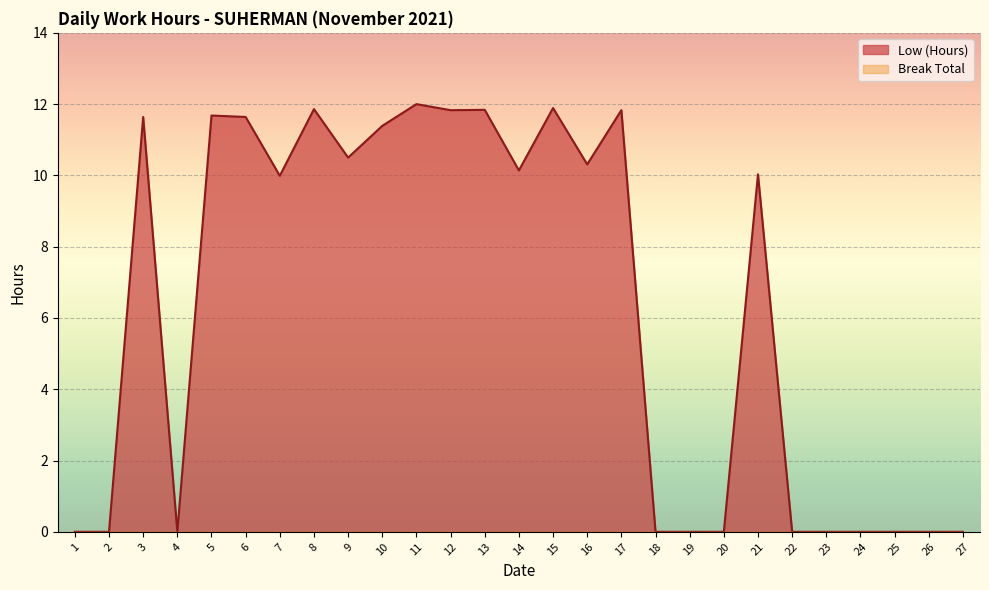

Is it true that the value at 8 is 7.0?

False